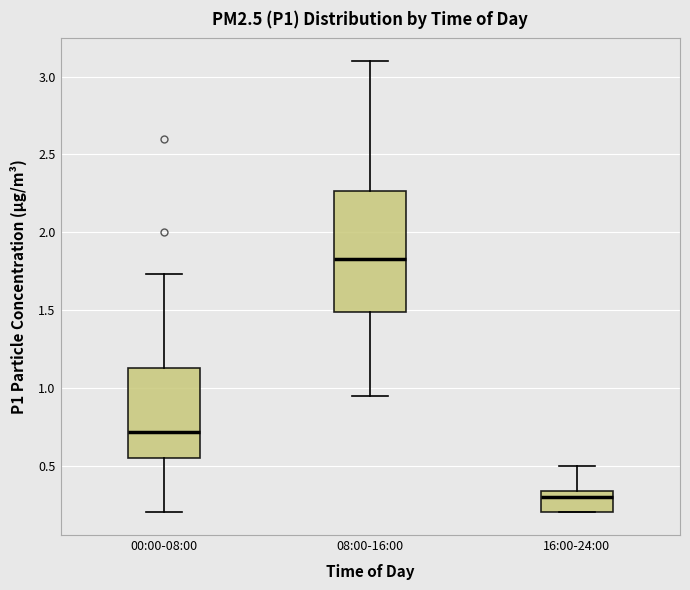

Where does the median line of the box for 16:00-24:00 sit on the y-axis? The values are not printed on the chart, so give them approximately, as read against the axis.

0.30